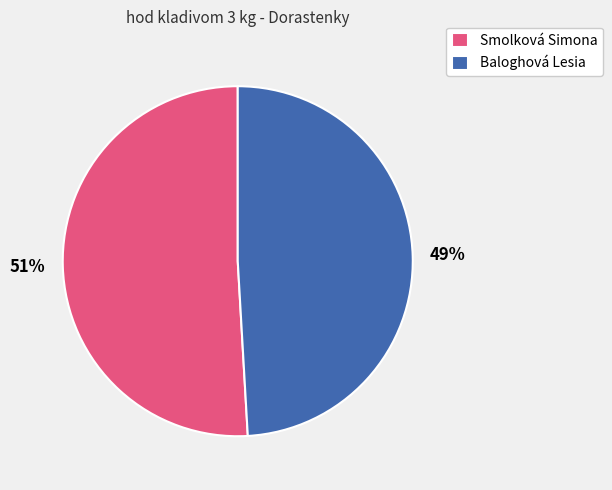

Is it true that Baloghová Lesia is 49% of the pie?

True